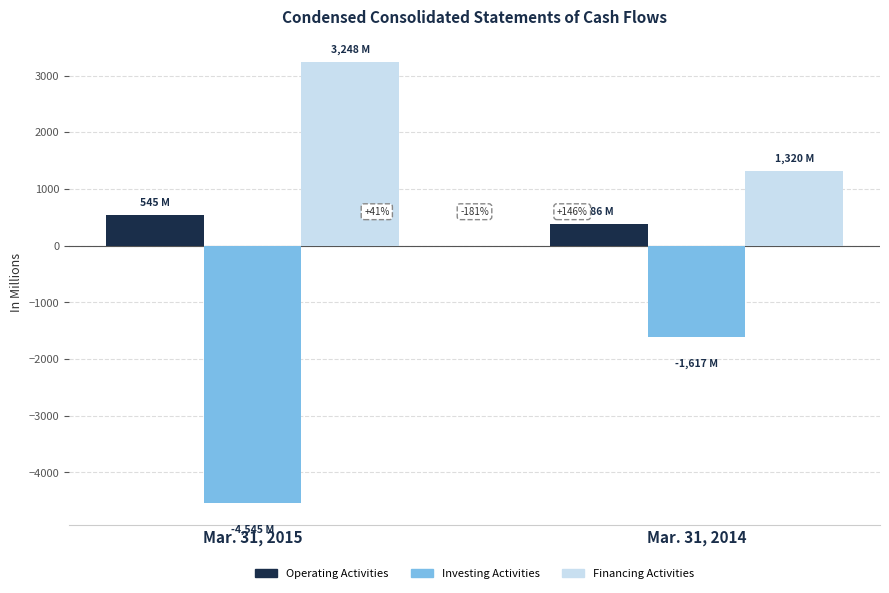

What are all the series names shown in the legend?

Operating Activities, Investing Activities, Financing Activities